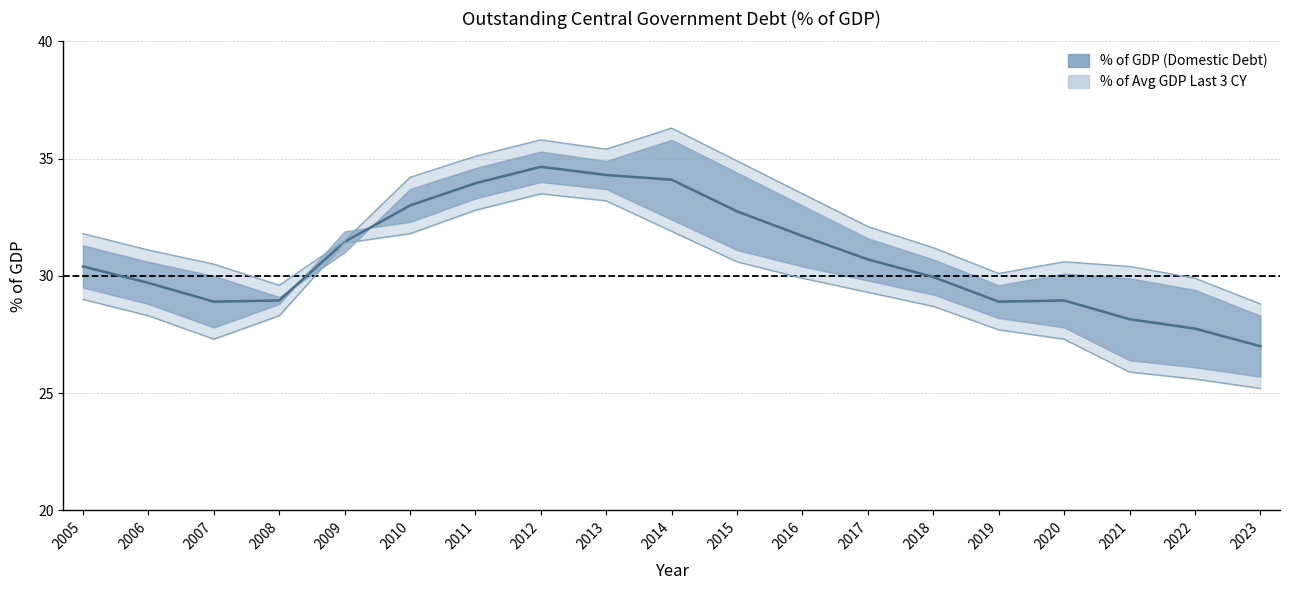

How many interior local peaks does the % of Avg GDP Last 3 CY series have?

3